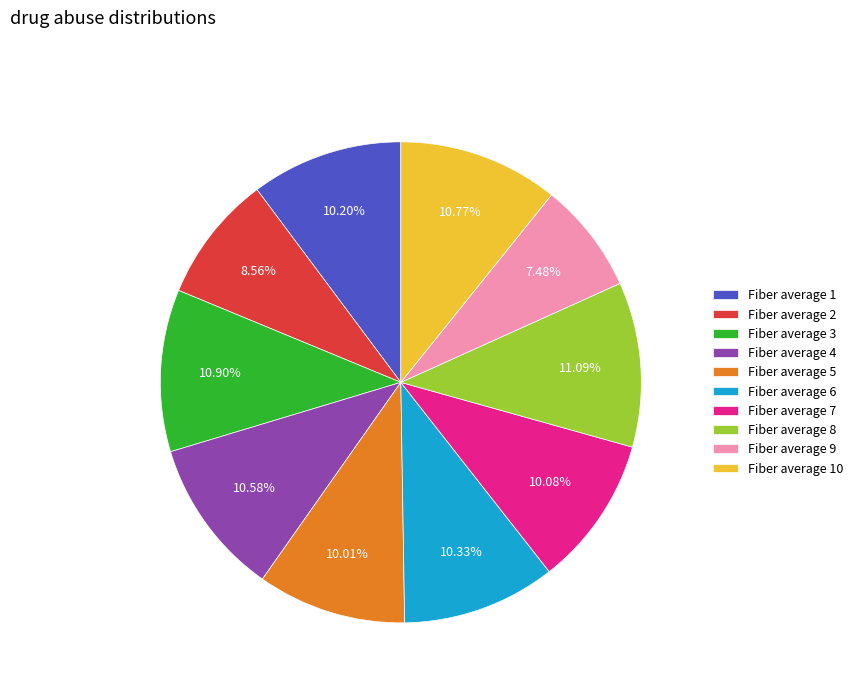

Which has a higher value, Fiber average 4 or Fiber average 5?

Fiber average 4